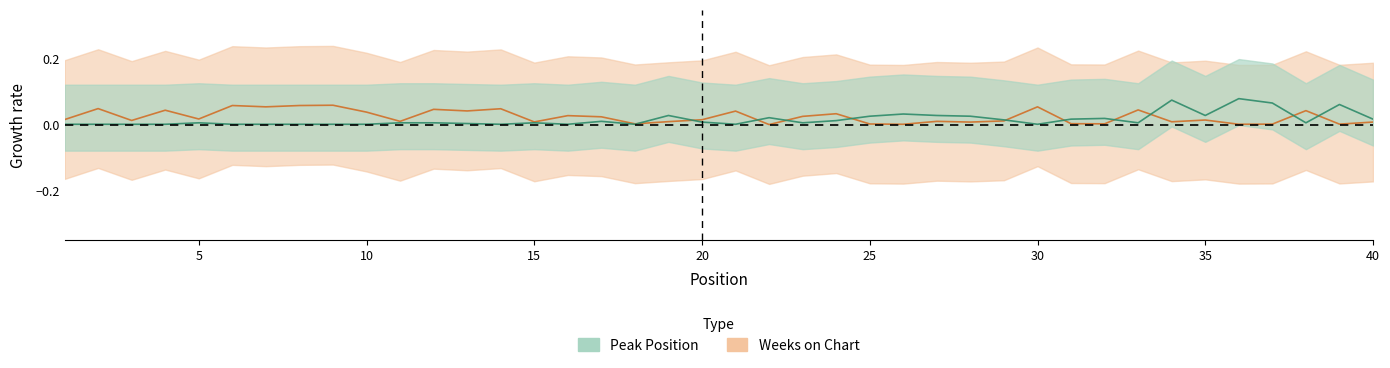

The value of Weeks on Chart at 35 is 0.0. True or false?

False